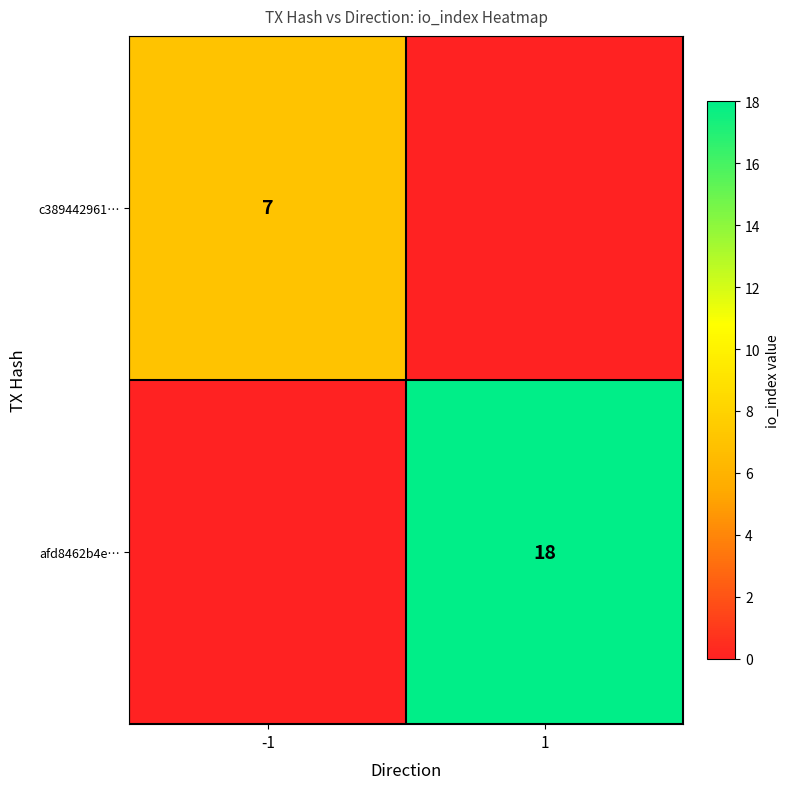

The afd8462b4e… series shows 18 at 1. True or false?

True